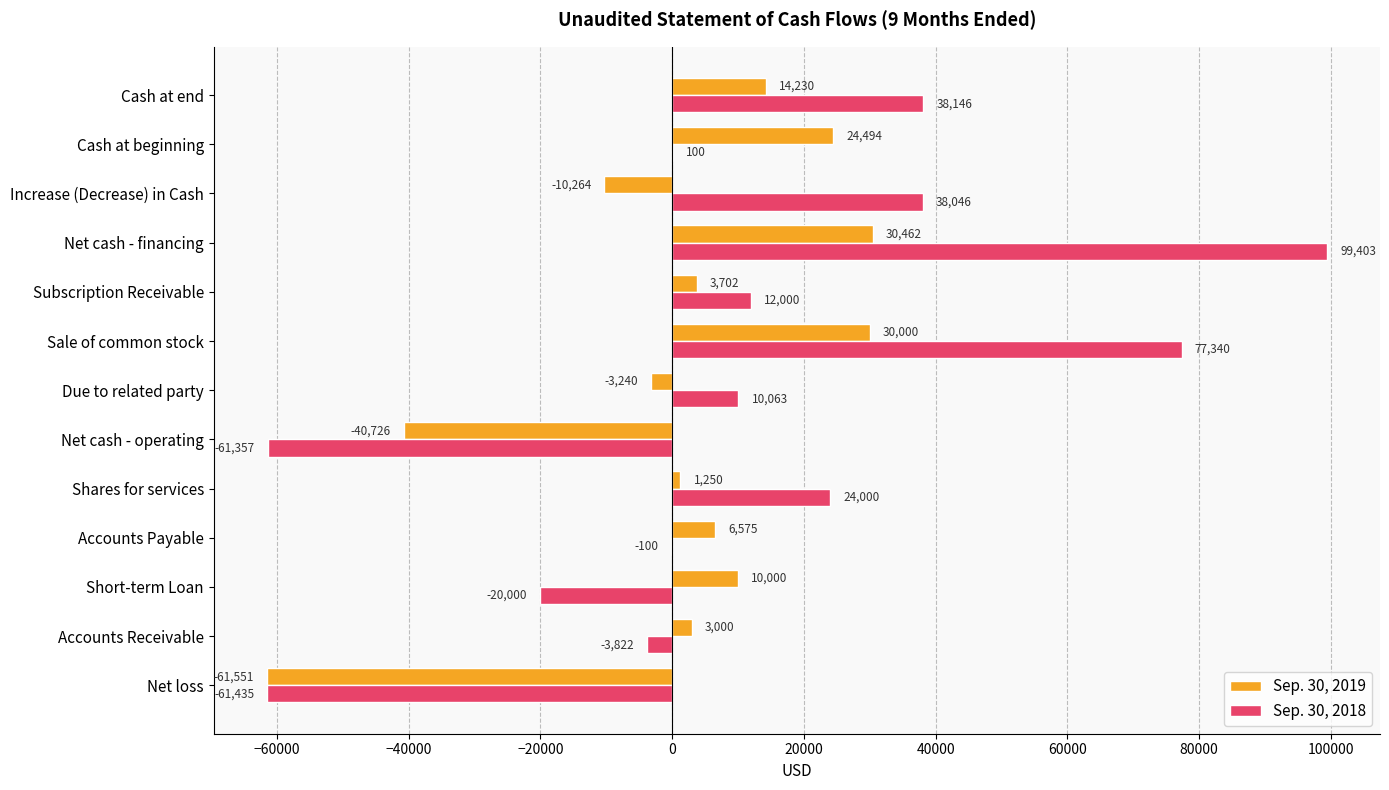

True or false: Sep. 30, 2018 has a value of 99403 at Net cash - financing.

True